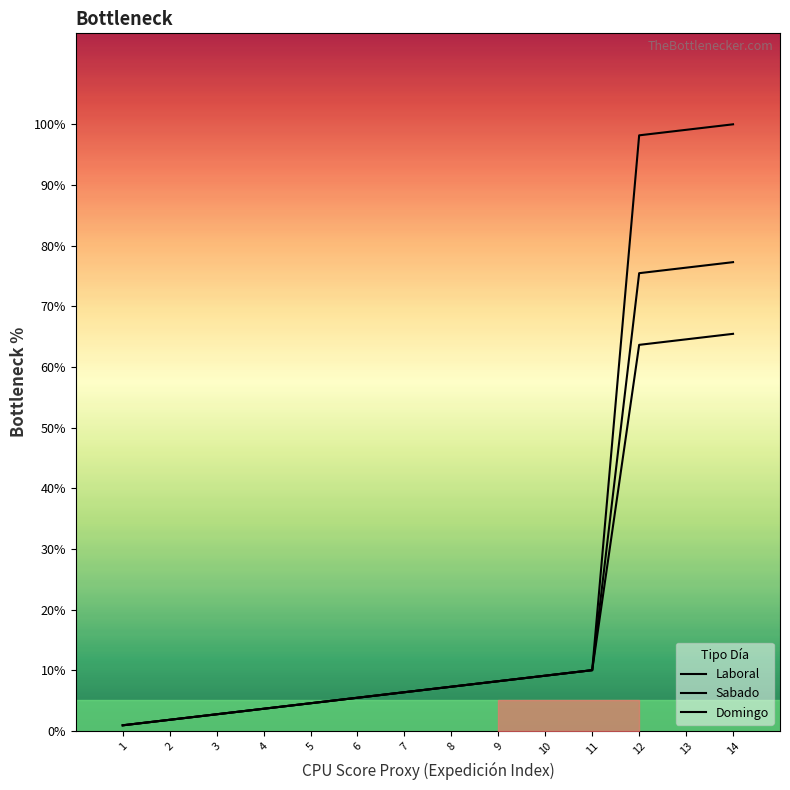

What is the average value of the Laboral series?

25.5